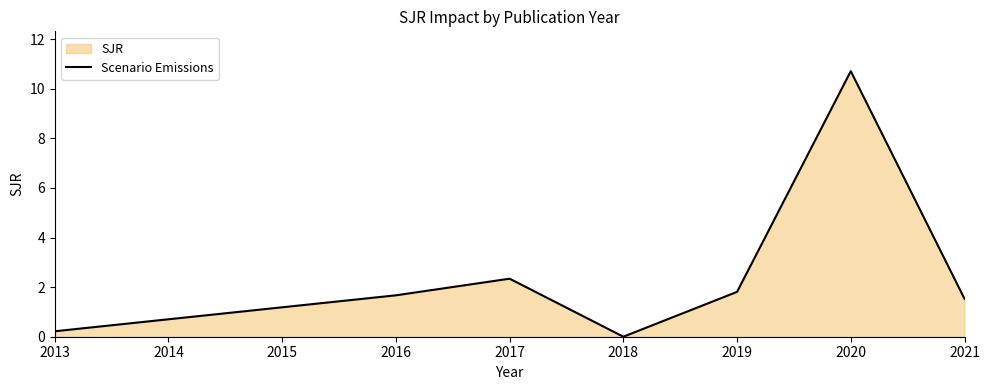

The chart shows a value of 2.3 at 2017. True or false?

True